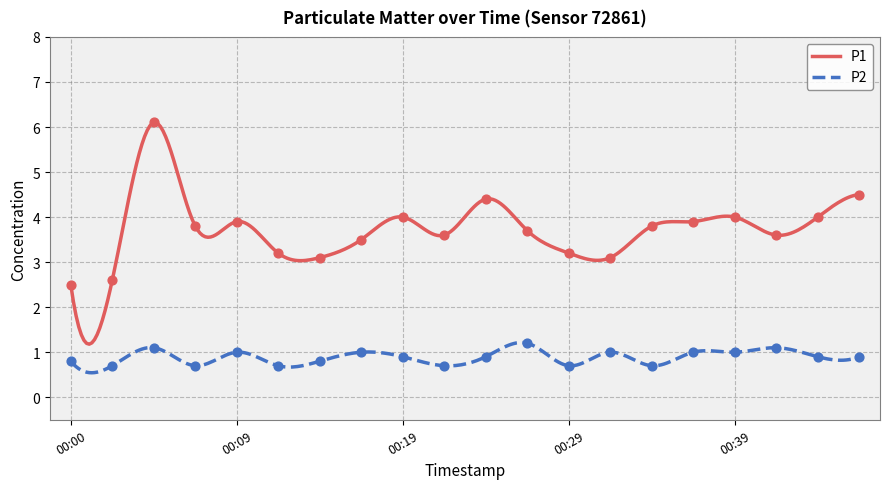

Which series reaches the minimum Y coordinate?

P2